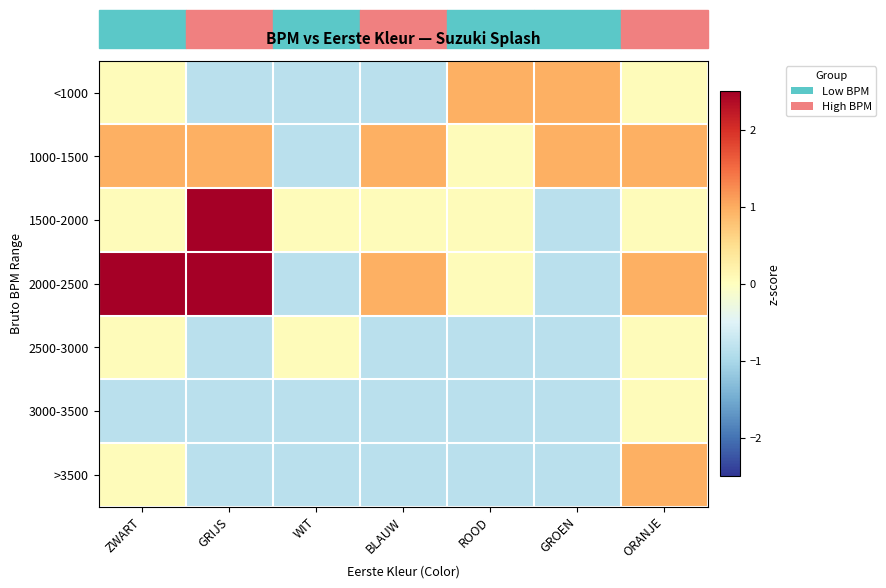

Reading right to left, transcribe all the data shown in this chart.

<1000: ORANJE=0.1	GROEN=1.0	ROOD=1.0	BLAUW=-0.9	WIT=-0.9	GRIJS=-0.9	ZWART=0.1
1000-1500: ORANJE=1.0	GROEN=1.0	ROOD=0.1	BLAUW=1.0	WIT=-0.9	GRIJS=1.0	ZWART=1.0
1500-2000: ORANJE=0.1	GROEN=-0.9	ROOD=0.1	BLAUW=0.1	WIT=0.1	GRIJS=2.8	ZWART=0.1
2000-2500: ORANJE=1.0	GROEN=-0.9	ROOD=0.1	BLAUW=1.0	WIT=-0.9	GRIJS=2.8	ZWART=2.8
2500-3000: ORANJE=0.1	GROEN=-0.9	ROOD=-0.9	BLAUW=-0.9	WIT=0.1	GRIJS=-0.9	ZWART=0.1
3000-3500: ORANJE=0.1	GROEN=-0.9	ROOD=-0.9	BLAUW=-0.9	WIT=-0.9	GRIJS=-0.9	ZWART=-0.9
>3500: ORANJE=1.0	GROEN=-0.9	ROOD=-0.9	BLAUW=-0.9	WIT=-0.9	GRIJS=-0.9	ZWART=0.1